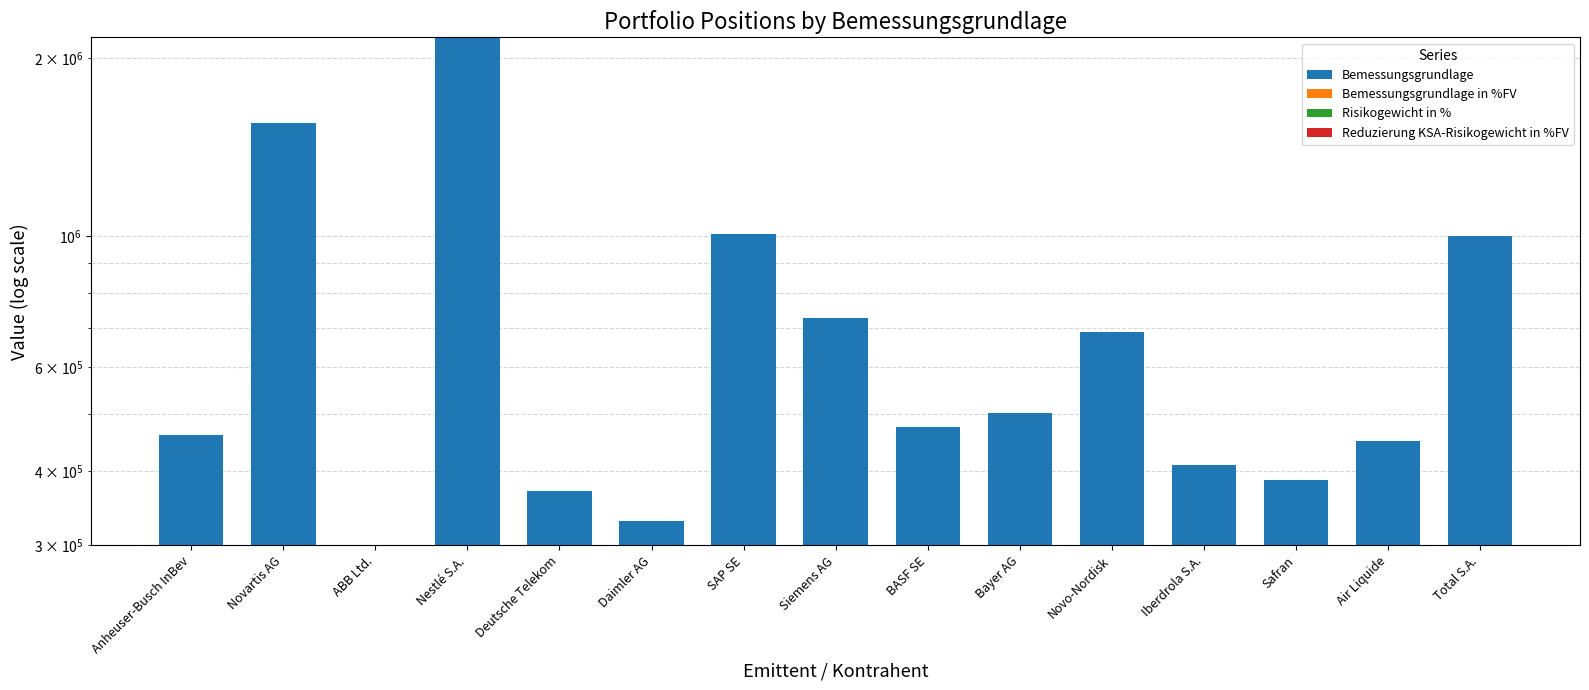

Reading right to left, list all the values displayed in this chart.

Bemessungsgrundlage: Total S.A.=999165.6	Air Liquide=450520.0	Safran=386695.6	Iberdrola S.A.=409124.5	Novo-Nordisk=686753.5	Bayer AG=501769.7	BASF SE=474381.5	Siemens AG=725520.6	SAP SE=1008002.2	Daimler AG=329170.4	Deutsche Telekom=370118.0	Nestlé S.A.=2166064.9	ABB Ltd.=299685.7	Novartis AG=1550125.0	Anheuser-Busch InBev=460359.5
Bemessungsgrundlage in %FV: Total S.A.=3.2	Air Liquide=1.4	Safran=1.2	Iberdrola S.A.=1.3	Novo-Nordisk=2.2	Bayer AG=1.6	BASF SE=1.5	Siemens AG=2.3	SAP SE=3.2	Daimler AG=1.1	Deutsche Telekom=1.2	Nestlé S.A.=6.9	ABB Ltd.=1.0	Novartis AG=5.0	Anheuser-Busch InBev=1.5
Risikogewicht in %: Total S.A.=100.0	Air Liquide=100.0	Safran=100.0	Iberdrola S.A.=100.0	Novo-Nordisk=100.0	Bayer AG=100.0	BASF SE=100.0	Siemens AG=100.0	SAP SE=100.0	Daimler AG=100.0	Deutsche Telekom=100.0	Nestlé S.A.=100.0	ABB Ltd.=100.0	Novartis AG=100.0	Anheuser-Busch InBev=100.0
Reduzierung KSA-Risikogewicht in %FV: Total S.A.=3.2	Air Liquide=1.4	Safran=1.2	Iberdrola S.A.=1.3	Novo-Nordisk=2.2	Bayer AG=1.6	BASF SE=1.5	Siemens AG=2.3	SAP SE=3.2	Daimler AG=1.1	Deutsche Telekom=1.2	Nestlé S.A.=6.9	ABB Ltd.=1.0	Novartis AG=5.0	Anheuser-Busch InBev=1.5